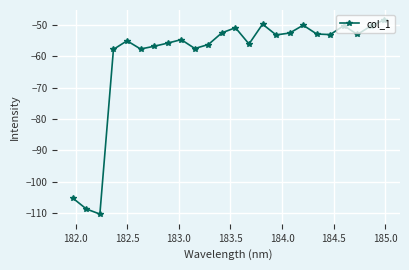

What is the maximum value shown in the chart?

-48.5